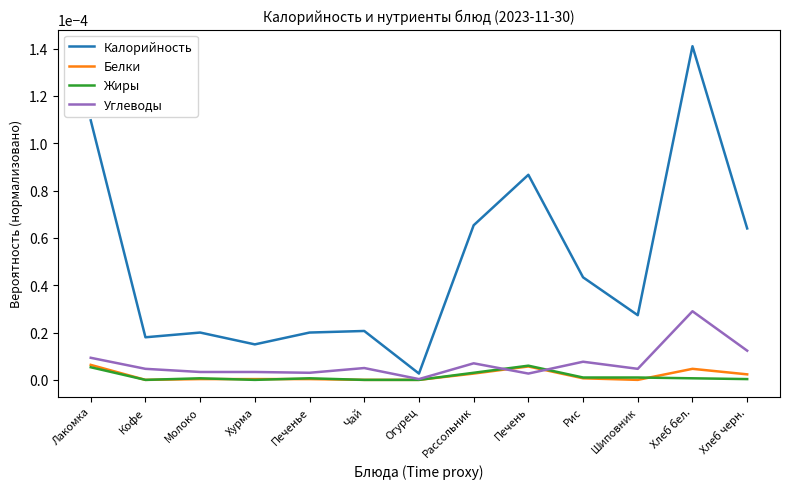

Which series ends up on top after the final intersection of Жиры and Белки?

Белки